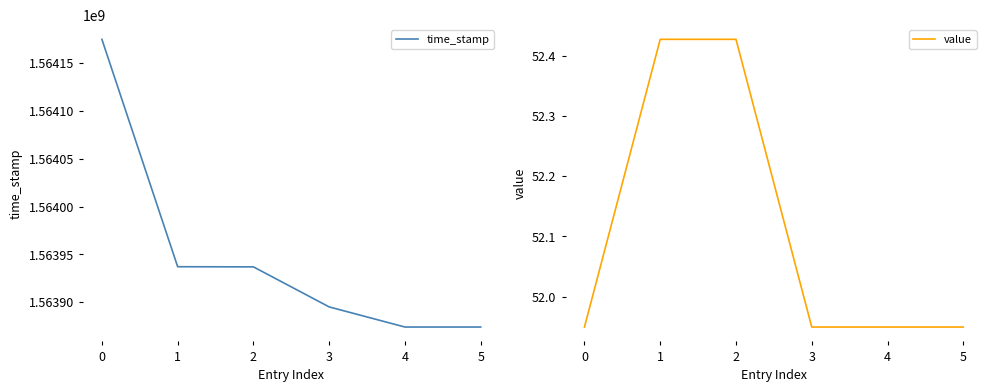

At how many categories does at least one series exceed 1002369943?

6